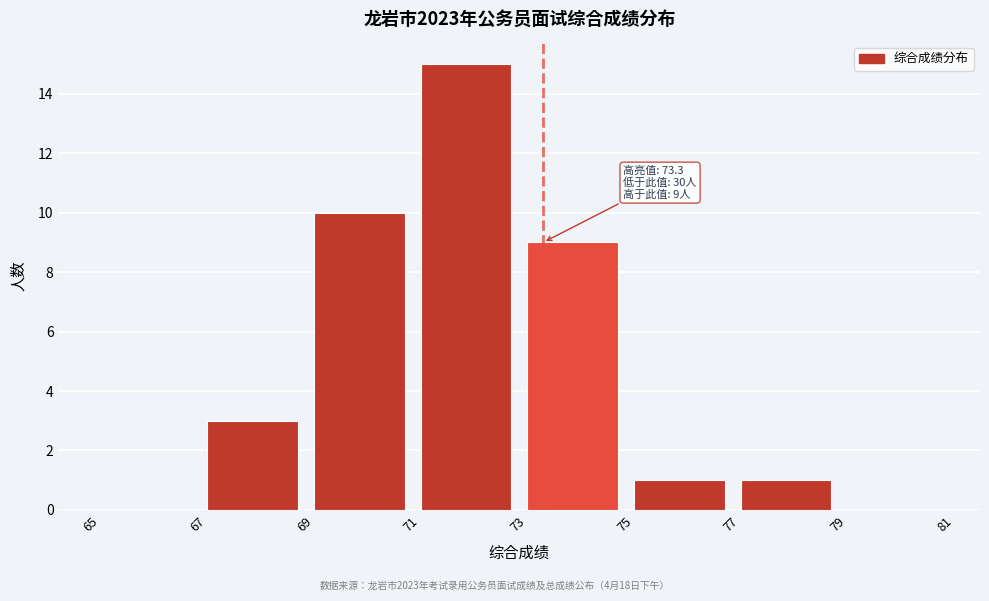

Over which range of the x-axis is the bar tallest?

71 to 73